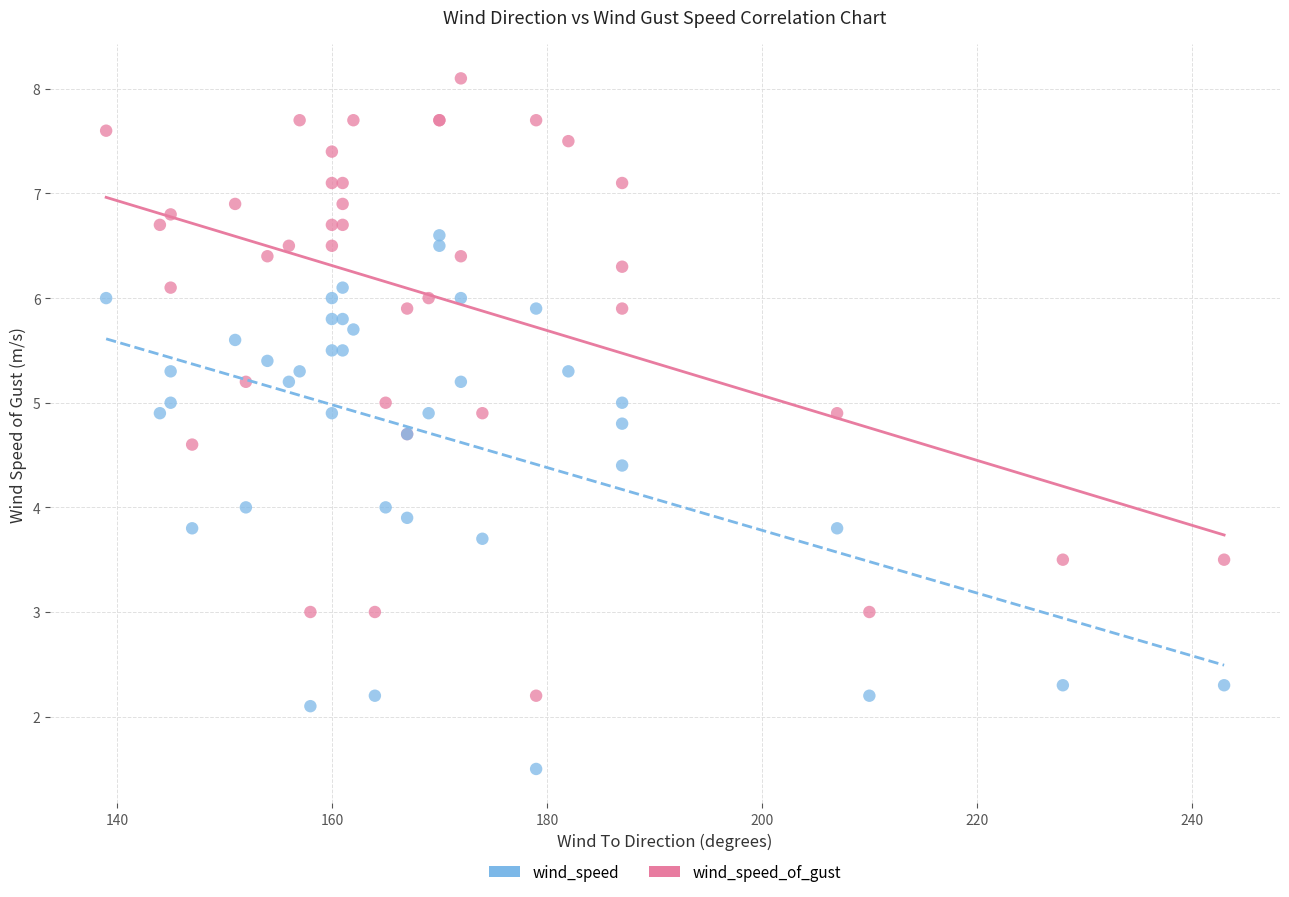

Which series has the largest Y range (max minus min)?

wind_speed_of_gust